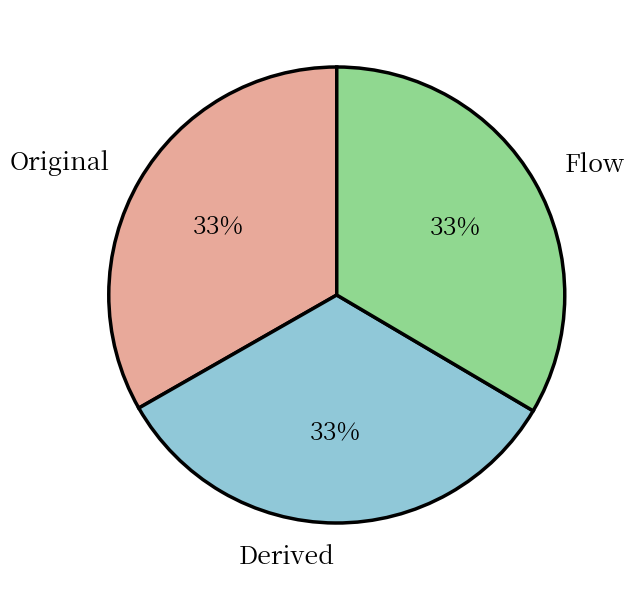

Is the sum of Original and Flow greater than half?

Yes